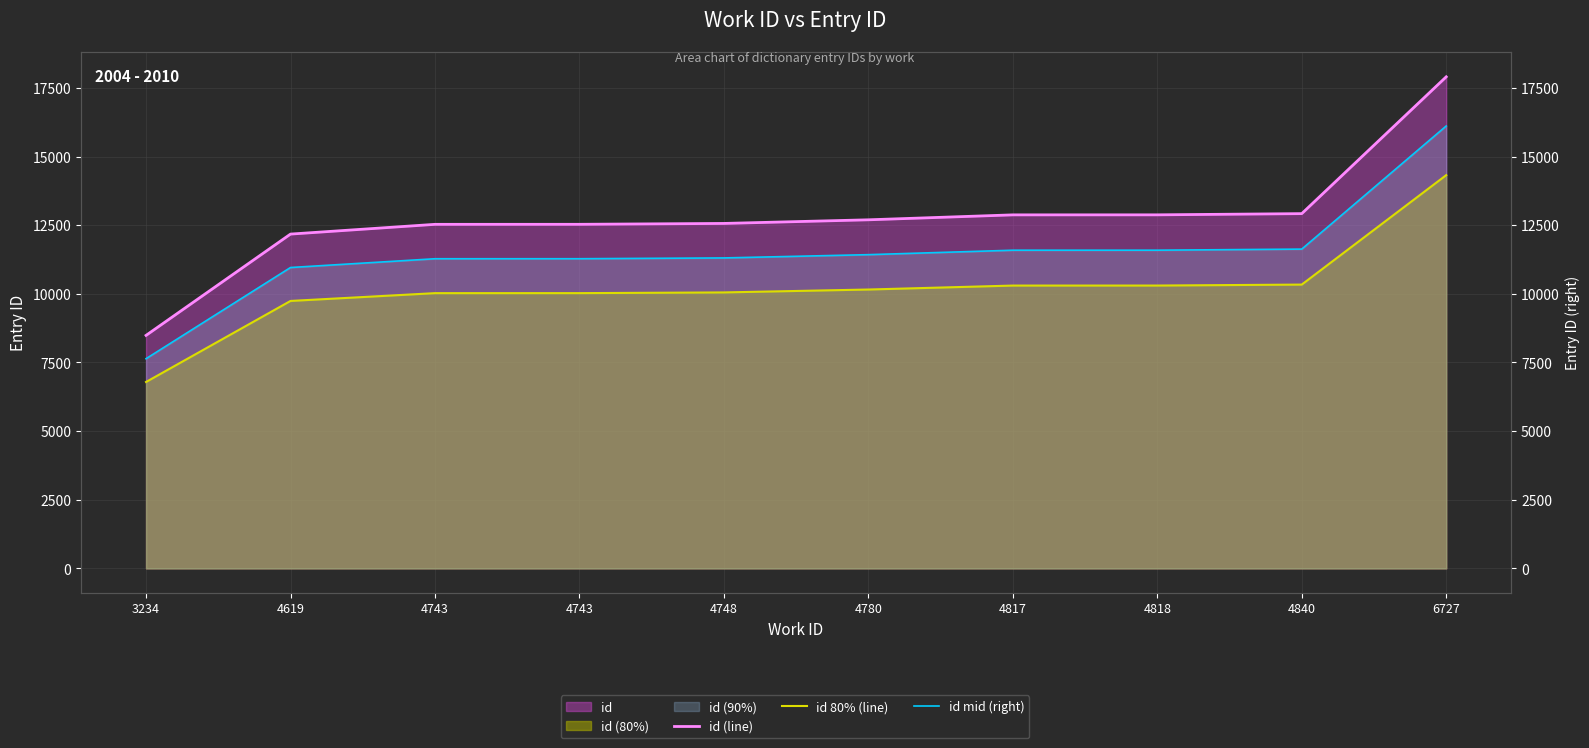

What is the sum of all id (line) values?

127553.0